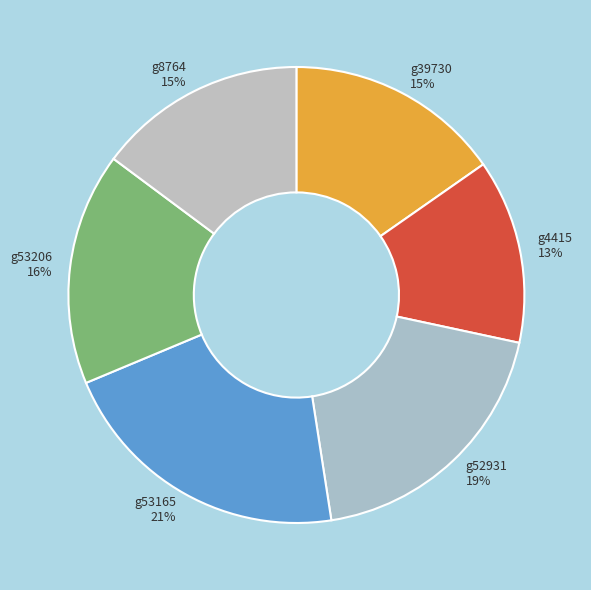

To the nearest percent, what portion does g53206 represent?

16%